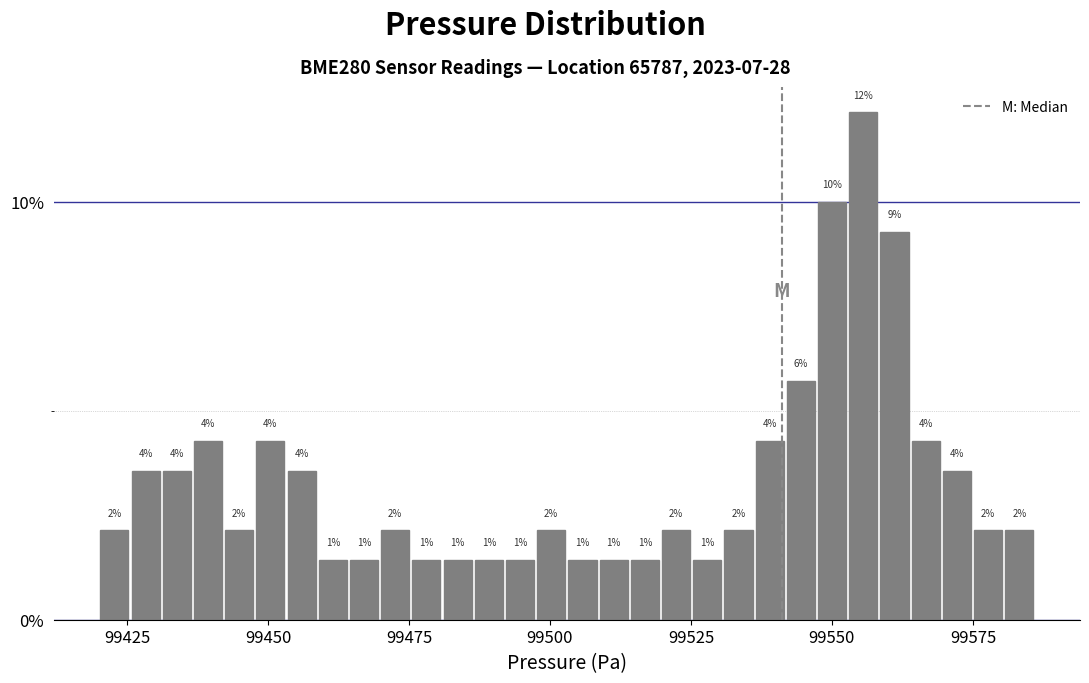

Read against the x-axis, roughly where is the centre of the tallest bar?

99555